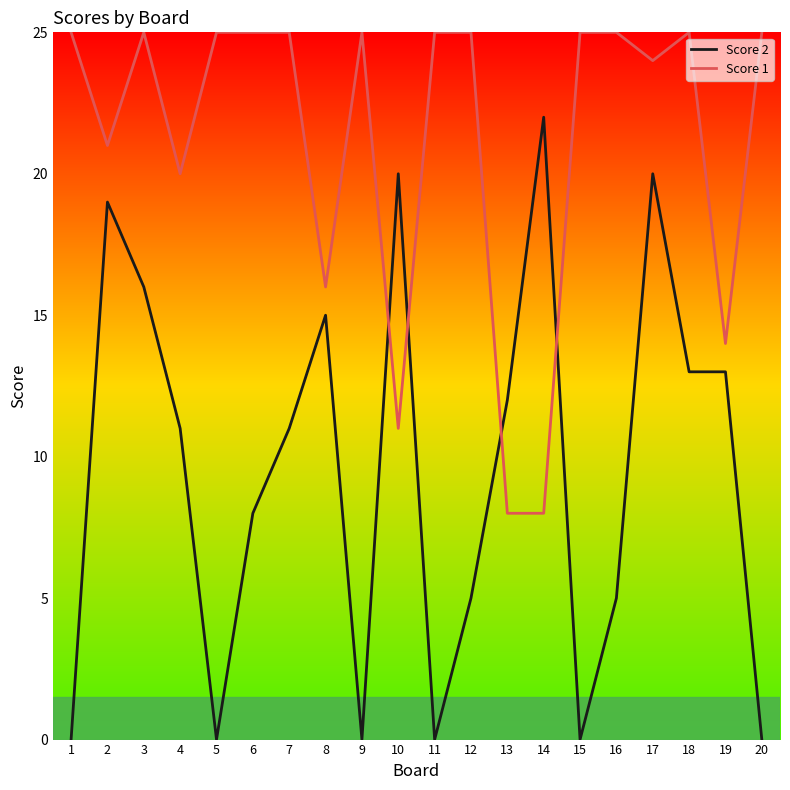

The Score 1 series shows 16 at 8. True or false?

True